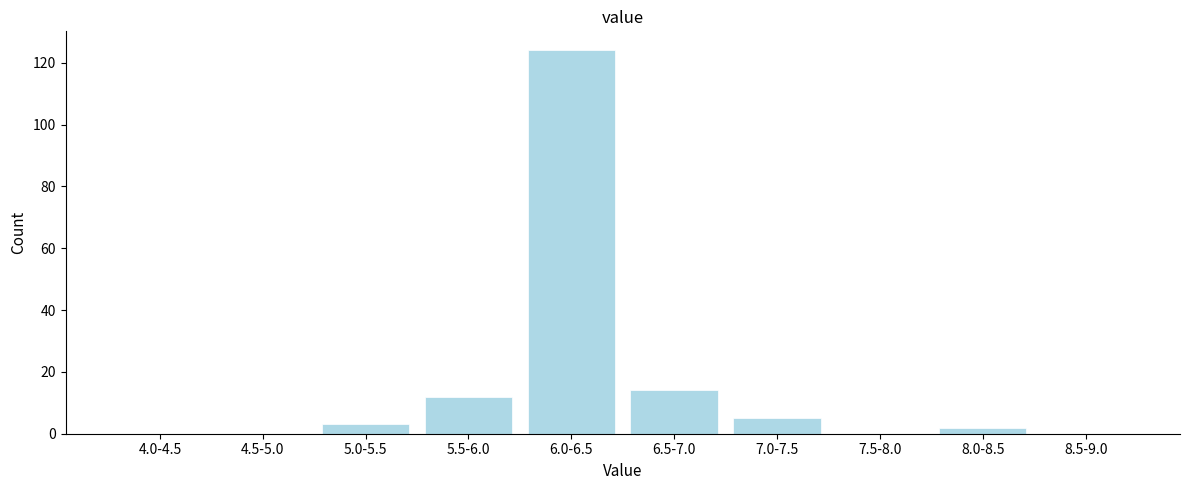

Reading left to right, extract all data points from this chart.

4.0-4.5=0	4.5-5.0=0	5.0-5.5=3	5.5-6.0=12	6.0-6.5=124	6.5-7.0=14	7.0-7.5=5	7.5-8.0=0	8.0-8.5=2	8.5-9.0=0